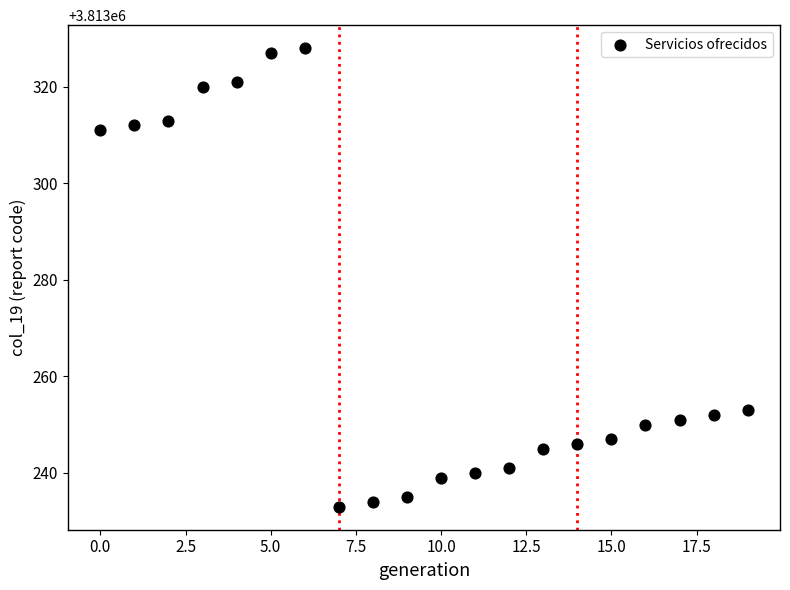

What is the range of Y values (max minus min)?

95